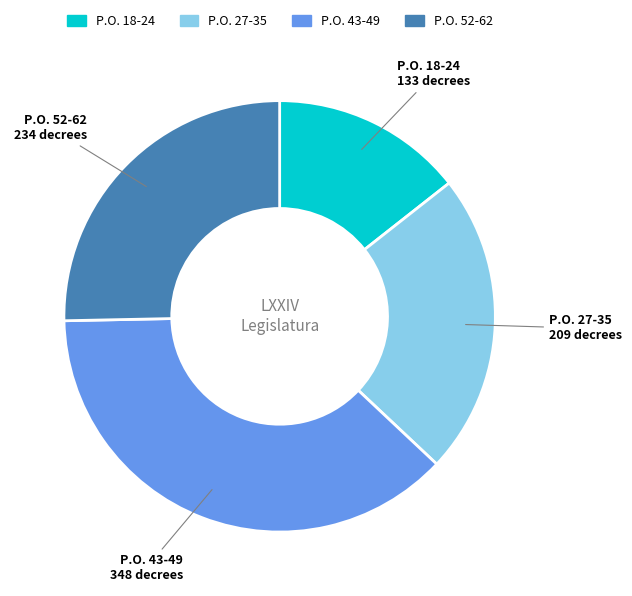

Is there a majority slice in this chart?

No